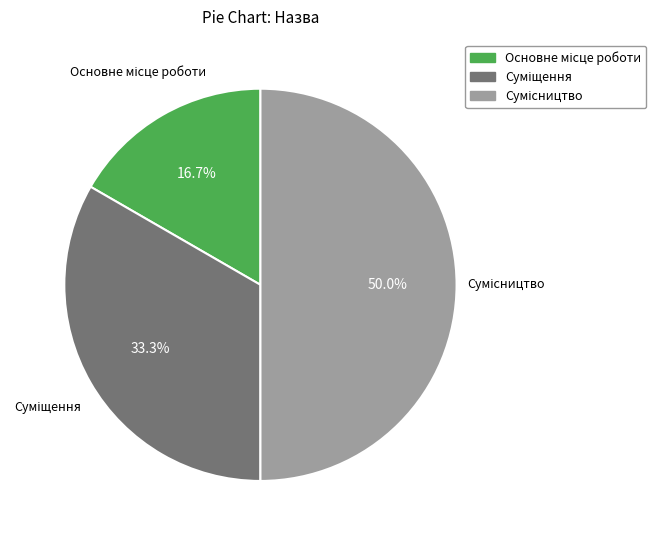

What portion of the pie excludes Основне місце роботи?

83.3%